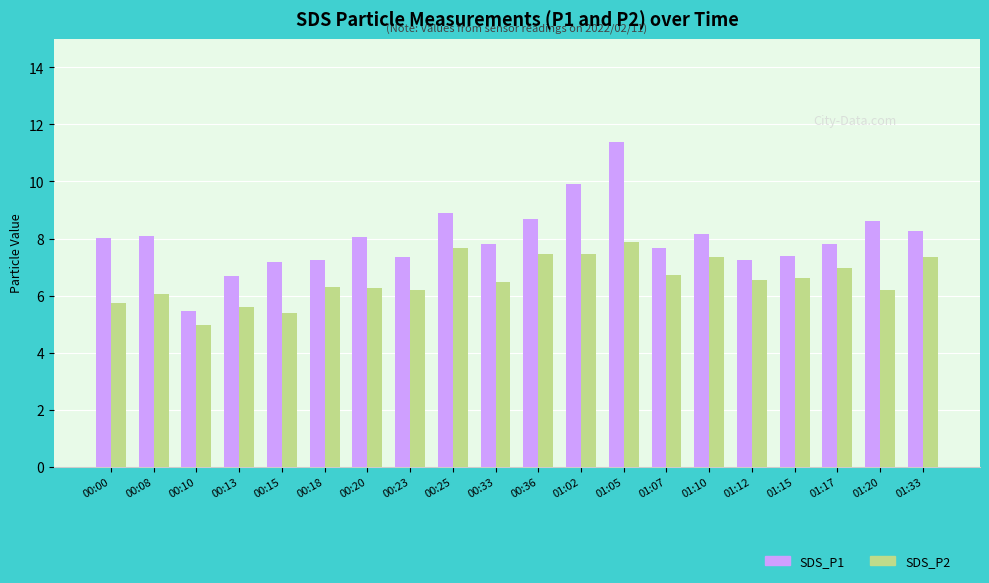

How many bars are there in total?

40